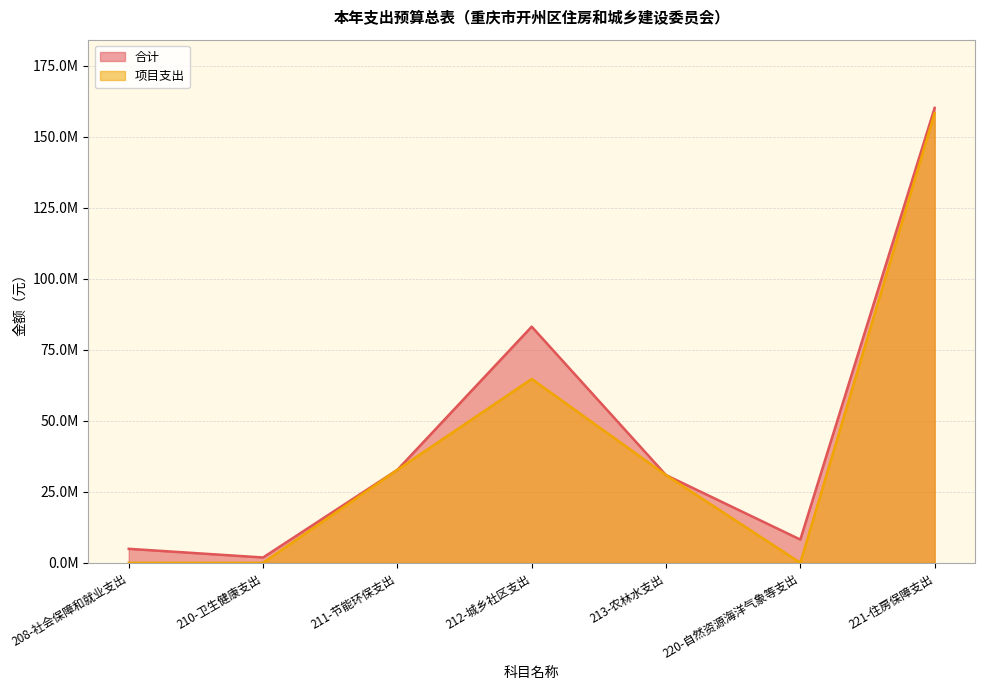

What is the total value across all series at 221-住房保障支出?

318351192.0